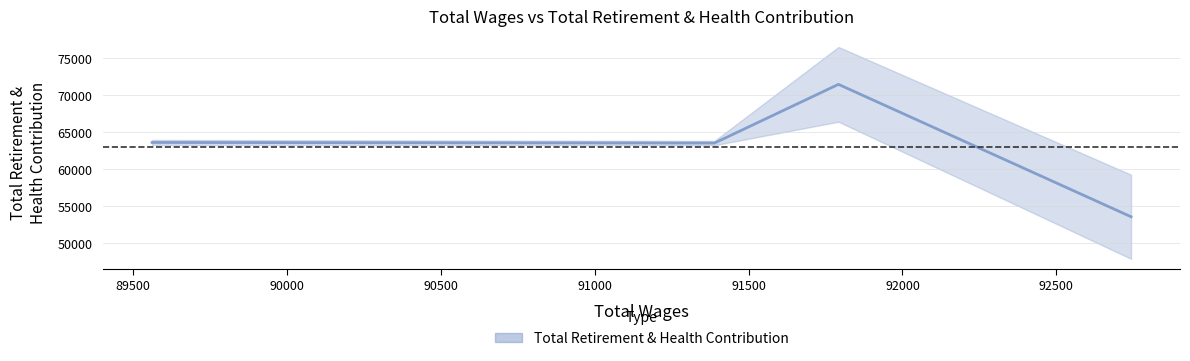

What is the ratio of the value at 91389.0 to the value at 91792.0?

0.9